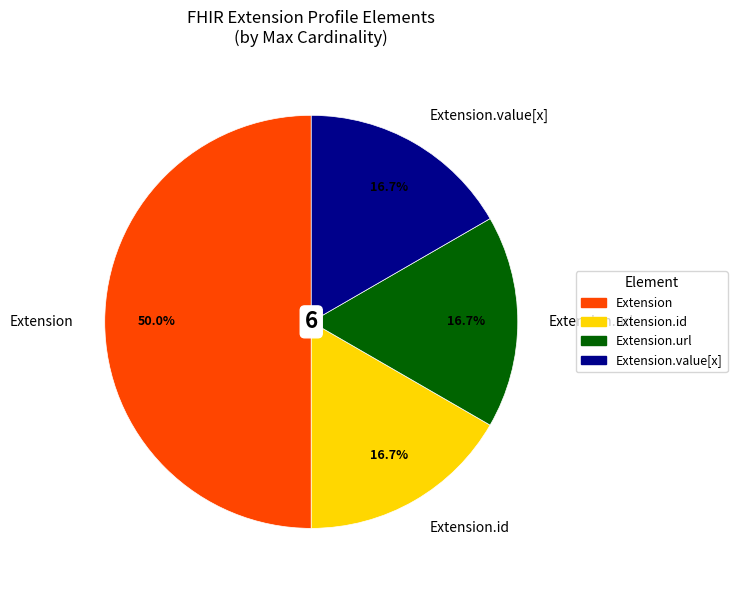

What is the largest slice in the pie chart?

Extension